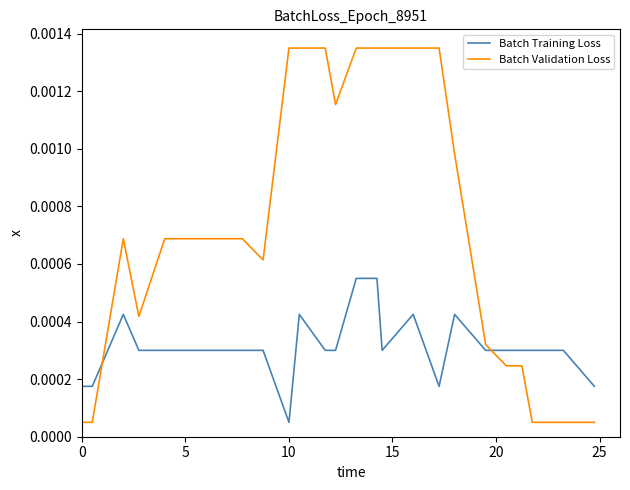

How many intersections are there between Batch Validation Loss and Batch Training Loss?

2